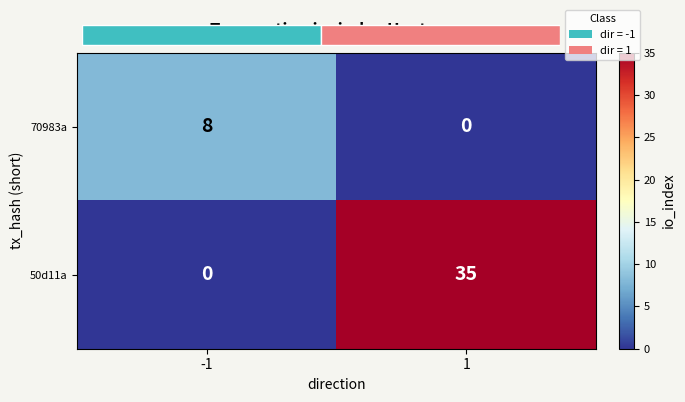

The value of 50d11a at 1 is 19. True or false?

False